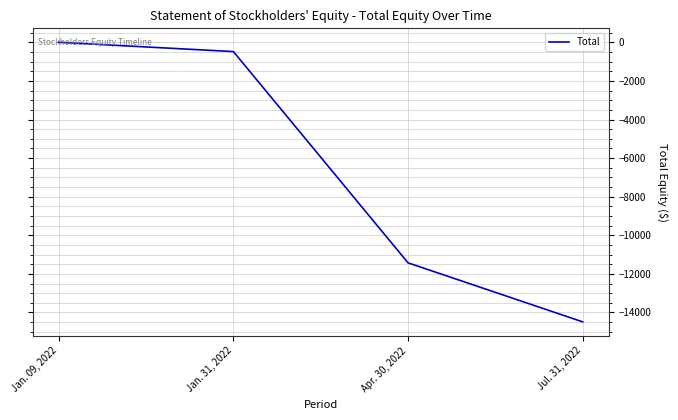

Is it true that the value at Apr. 30, 2022 is -11428?

True